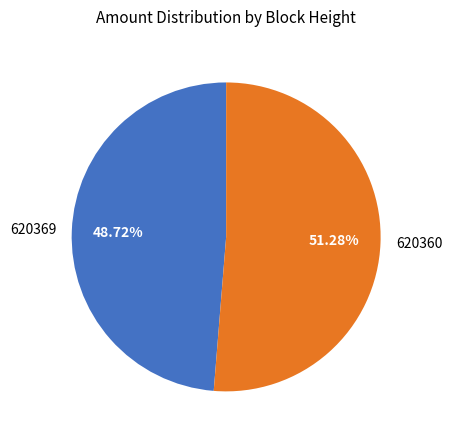

The 620369 slice represents 34% of the pie. True or false?

False